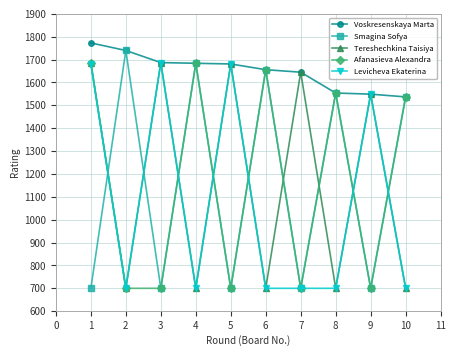

What is the value of the Tereshechkina Taisiya point at the 1st from the left?

1687